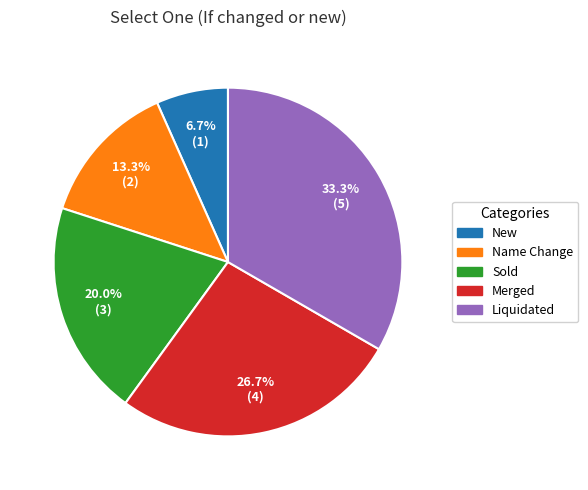

Which slice is the largest?

Liquidated